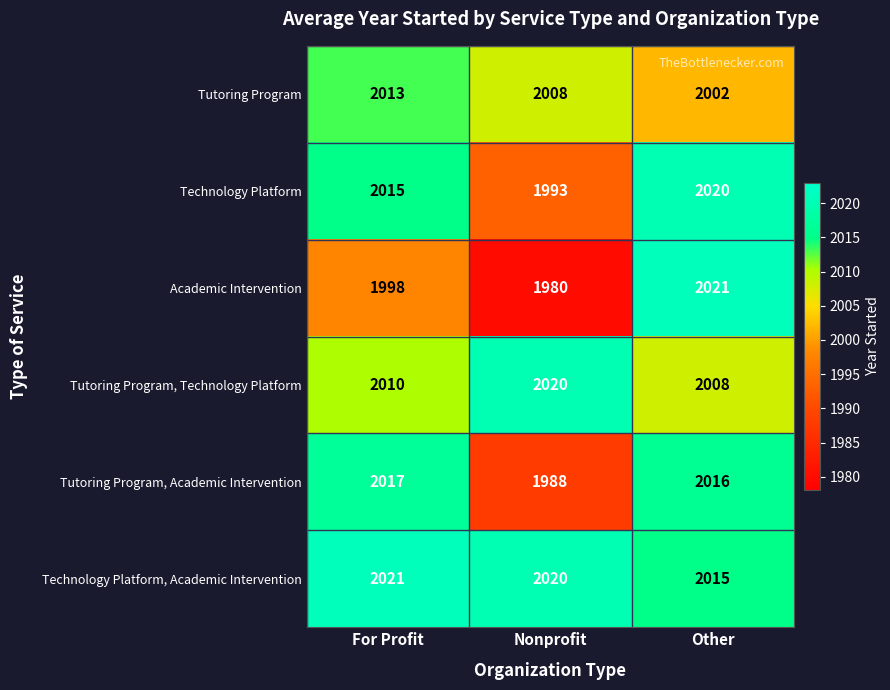

Which series has the largest total across all categories?

Technology Platform, Academic Intervention